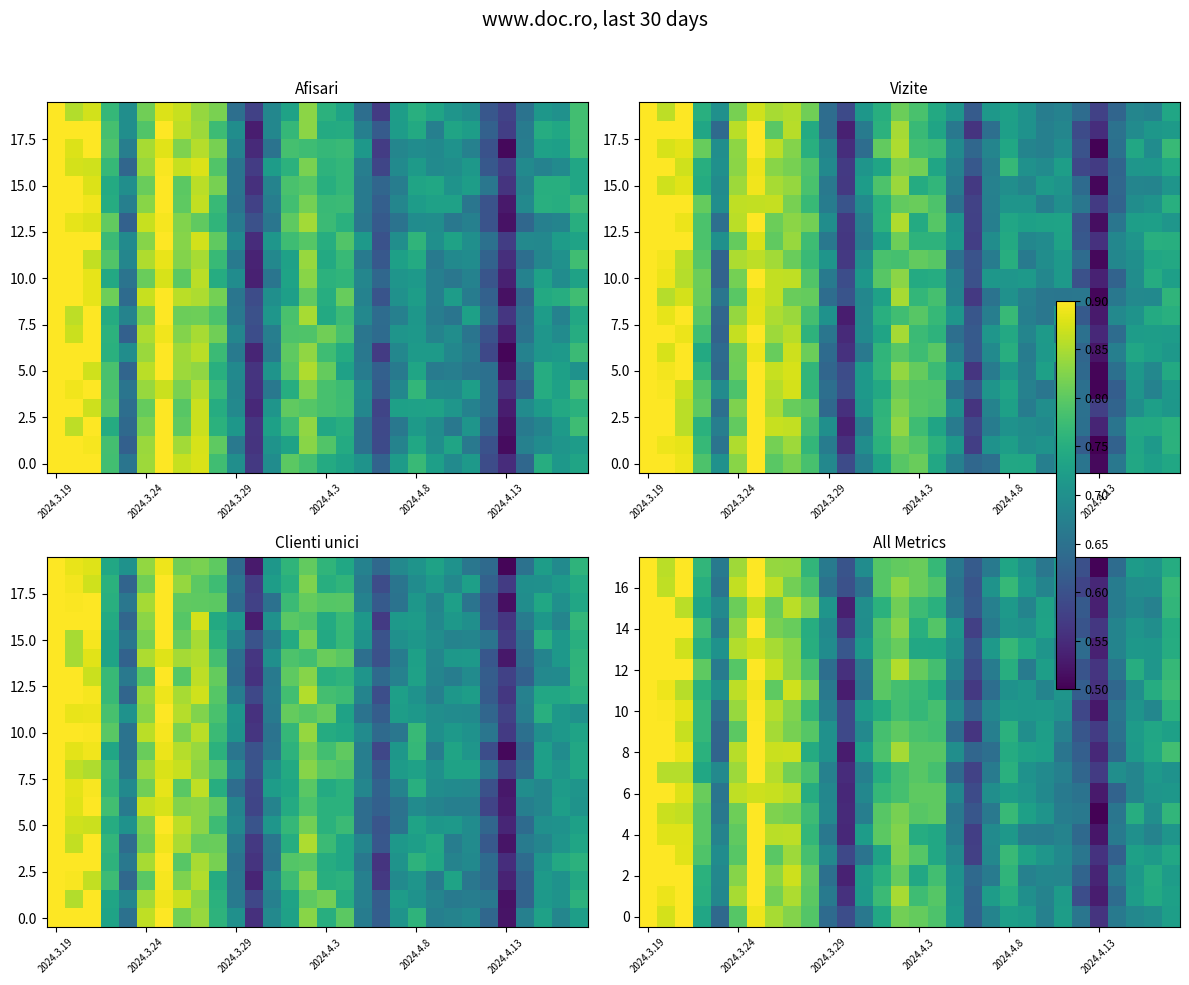

What is the average value of the row_6 series?

0.7